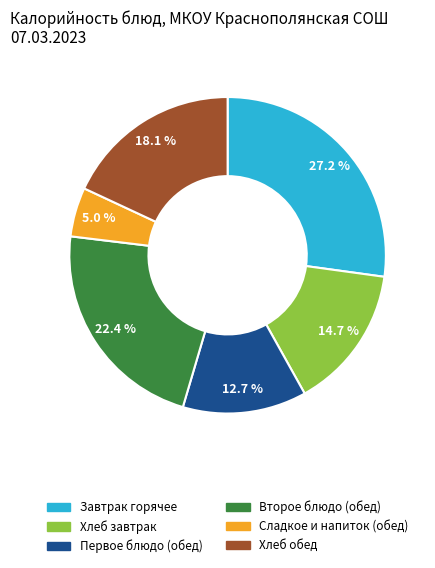

Does any single category account for the majority?

No